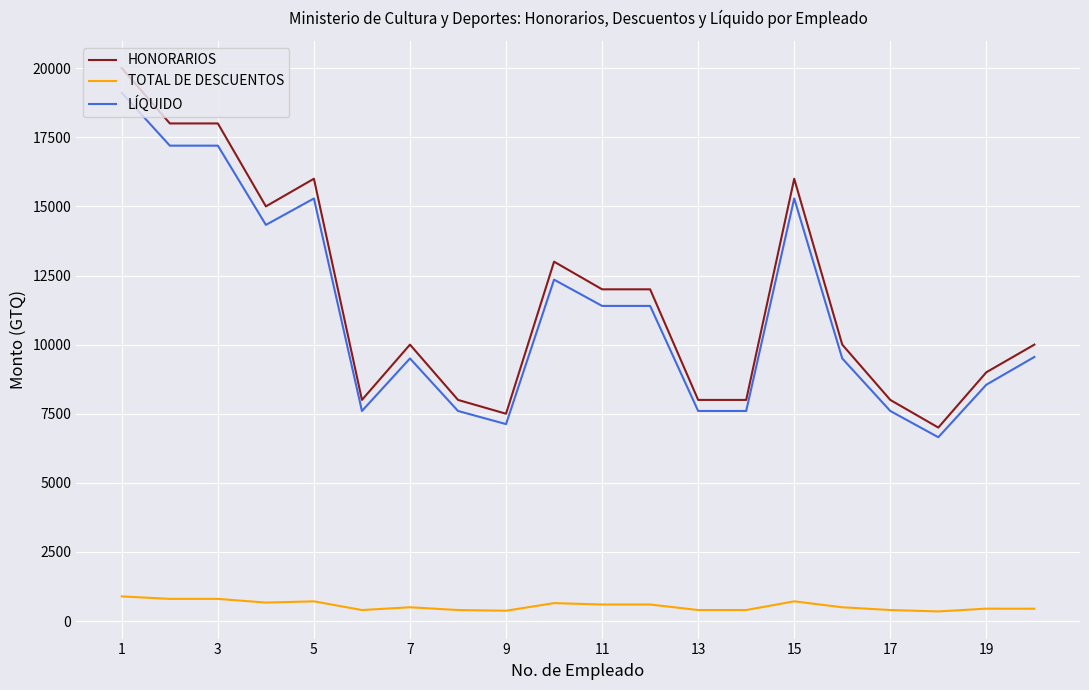

True or false: LÍQUIDO and TOTAL DE DESCUENTOS intersect in this chart.

False